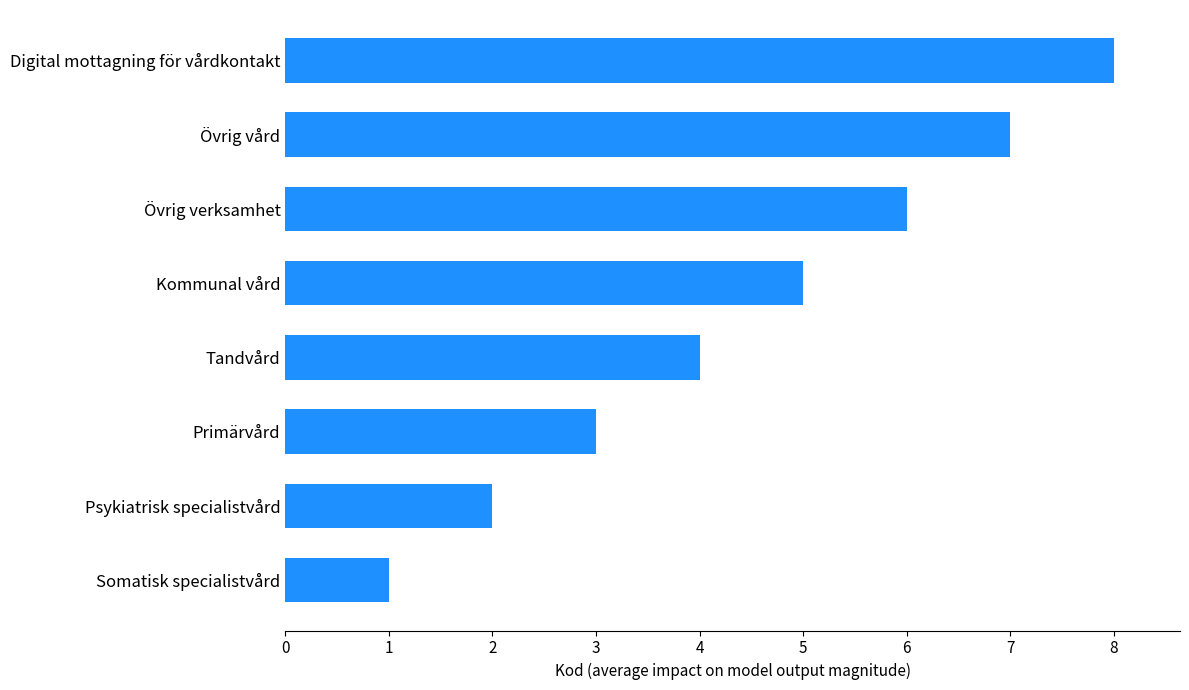

What is the greatest value displayed?

8